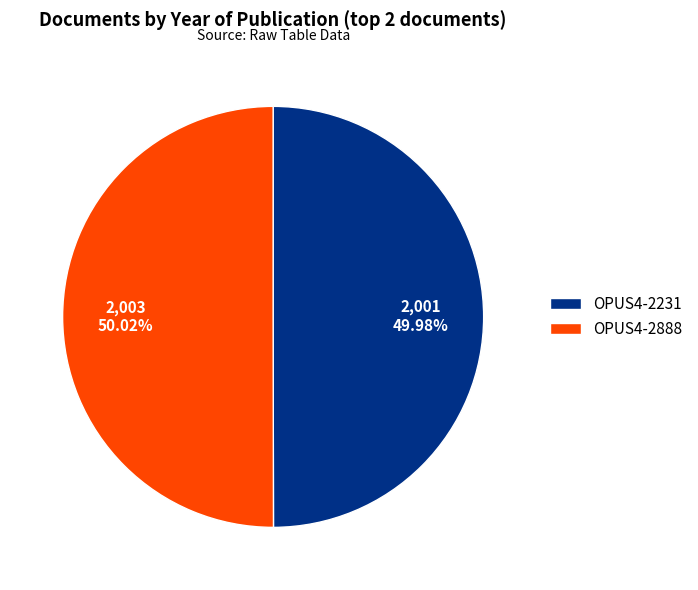

To the nearest percent, what portion does OPUS4-2231 represent?

50%